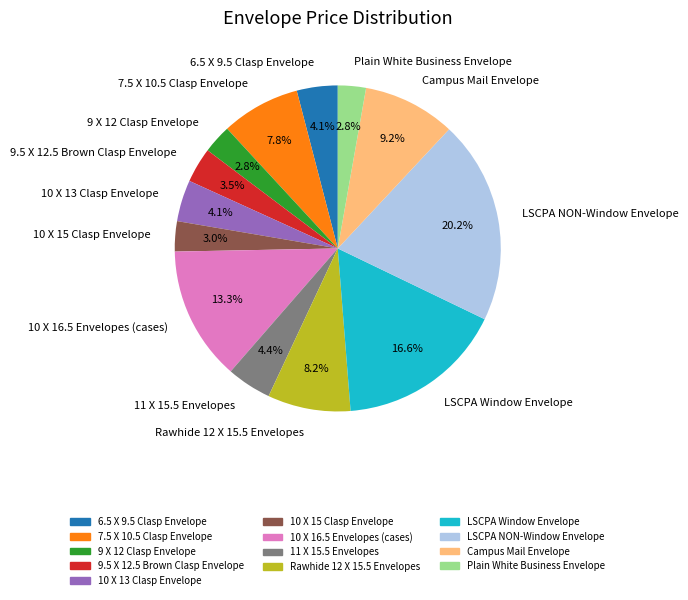

Which has a higher value, 6.5 X 9.5 Clasp Envelope or 10 X 15 Clasp Envelope?

6.5 X 9.5 Clasp Envelope